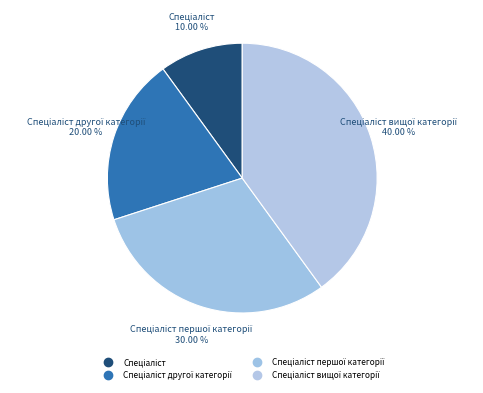

How many slices are in this pie chart?

4